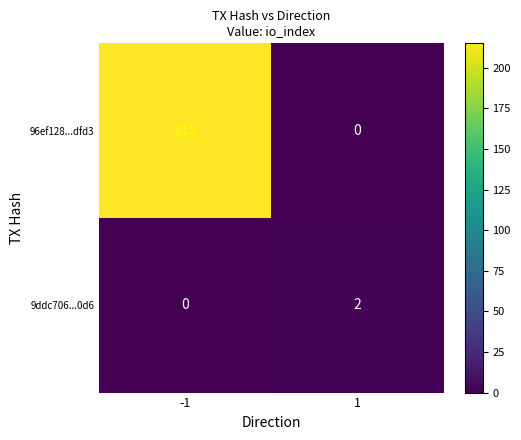

What is the average value of the 96ef128...dfd3 series?

108